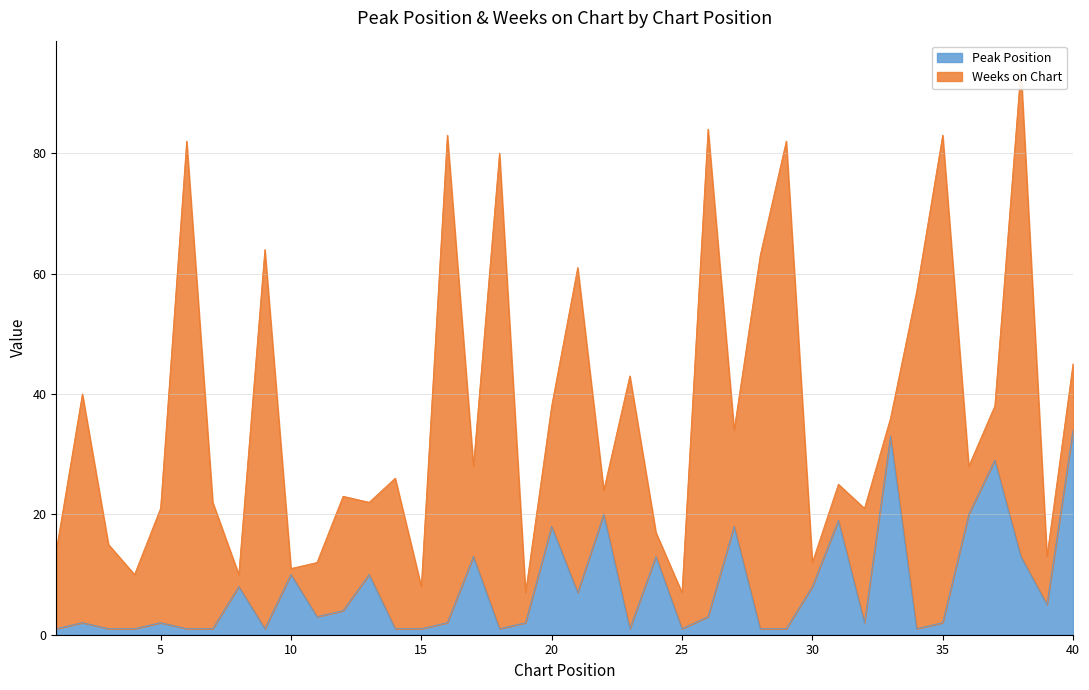

What is the highest value of the Peak Position series?

34